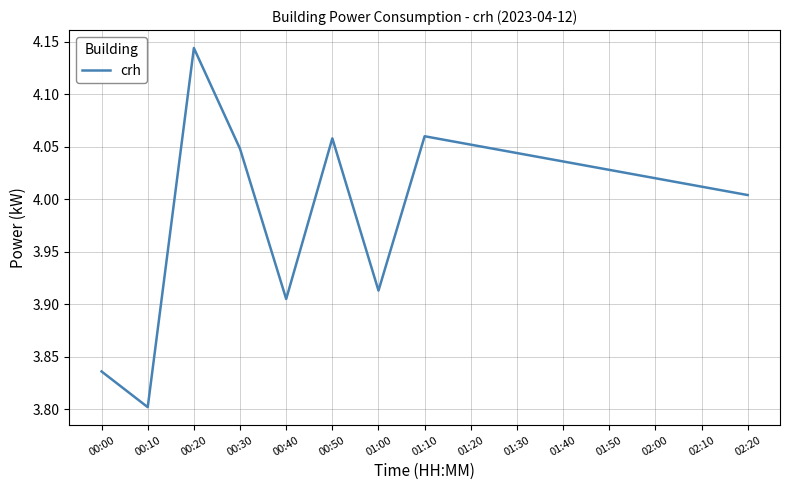

Which has a higher value, 01:40 or 00:00?

01:40